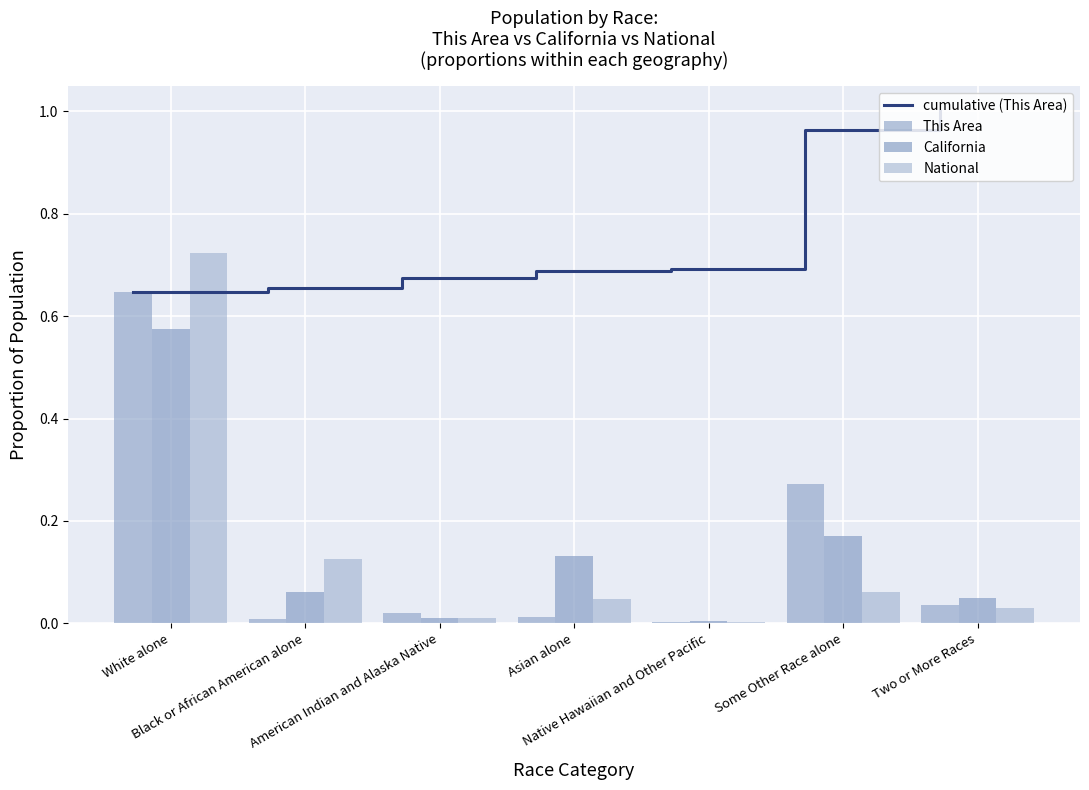

The California series shows 0.0 at Two or More Races. True or false?

False